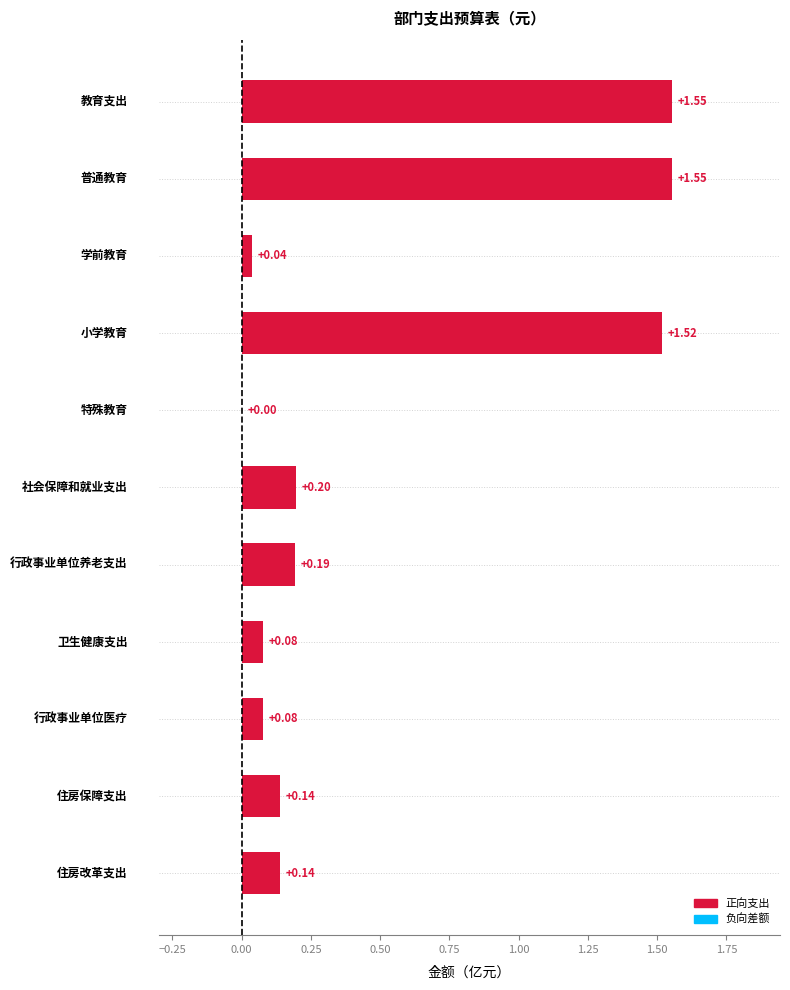

What is the sum of all values?

5.5